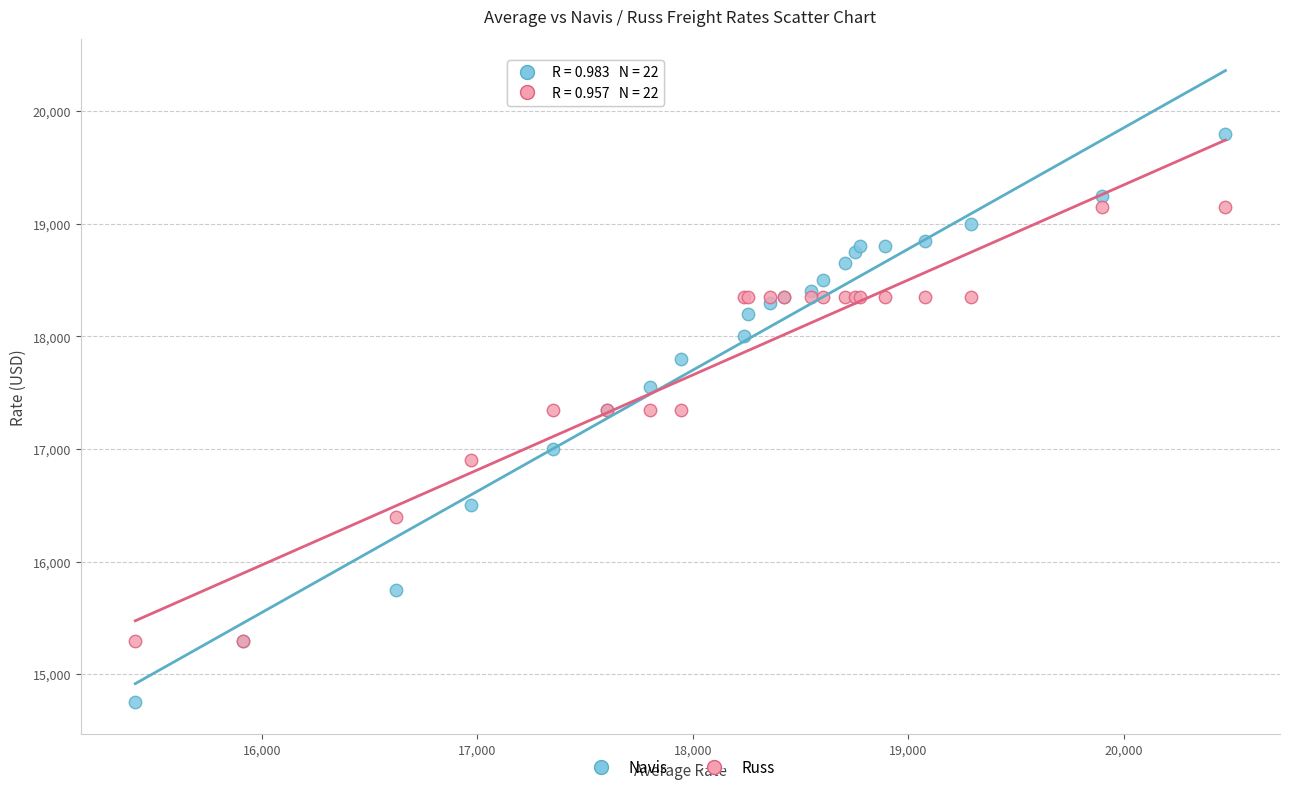

What are all the series names shown in the legend?

Navis, Russ